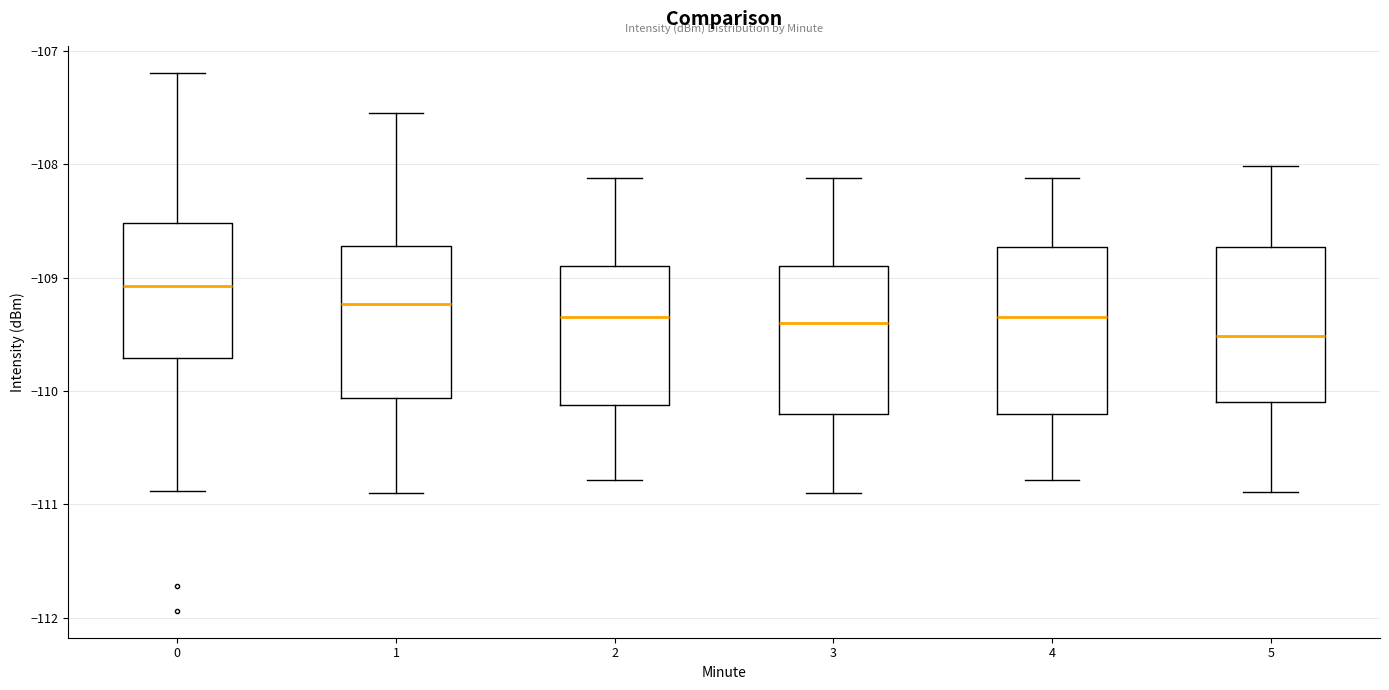

Reading left to right, read every box against the y-axis: the position of its median line, the range the box covers, and the ends of its whiskers. The values are not printed on the chart, so give them approximately, as read against the axis.

0: median -109.1, box -109.7 to -108.5, whiskers -110.9 to -107.2
1: median -109.2, box -110.1 to -108.7, whiskers -110.9 to -107.5
2: median -109.3, box -110.1 to -108.9, whiskers -110.8 to -108.1
3: median -109.4, box -110.2 to -108.9, whiskers -110.9 to -108.1
4: median -109.3, box -110.2 to -108.7, whiskers -110.8 to -108.1
5: median -109.5, box -110.1 to -108.7, whiskers -110.9 to -108.0